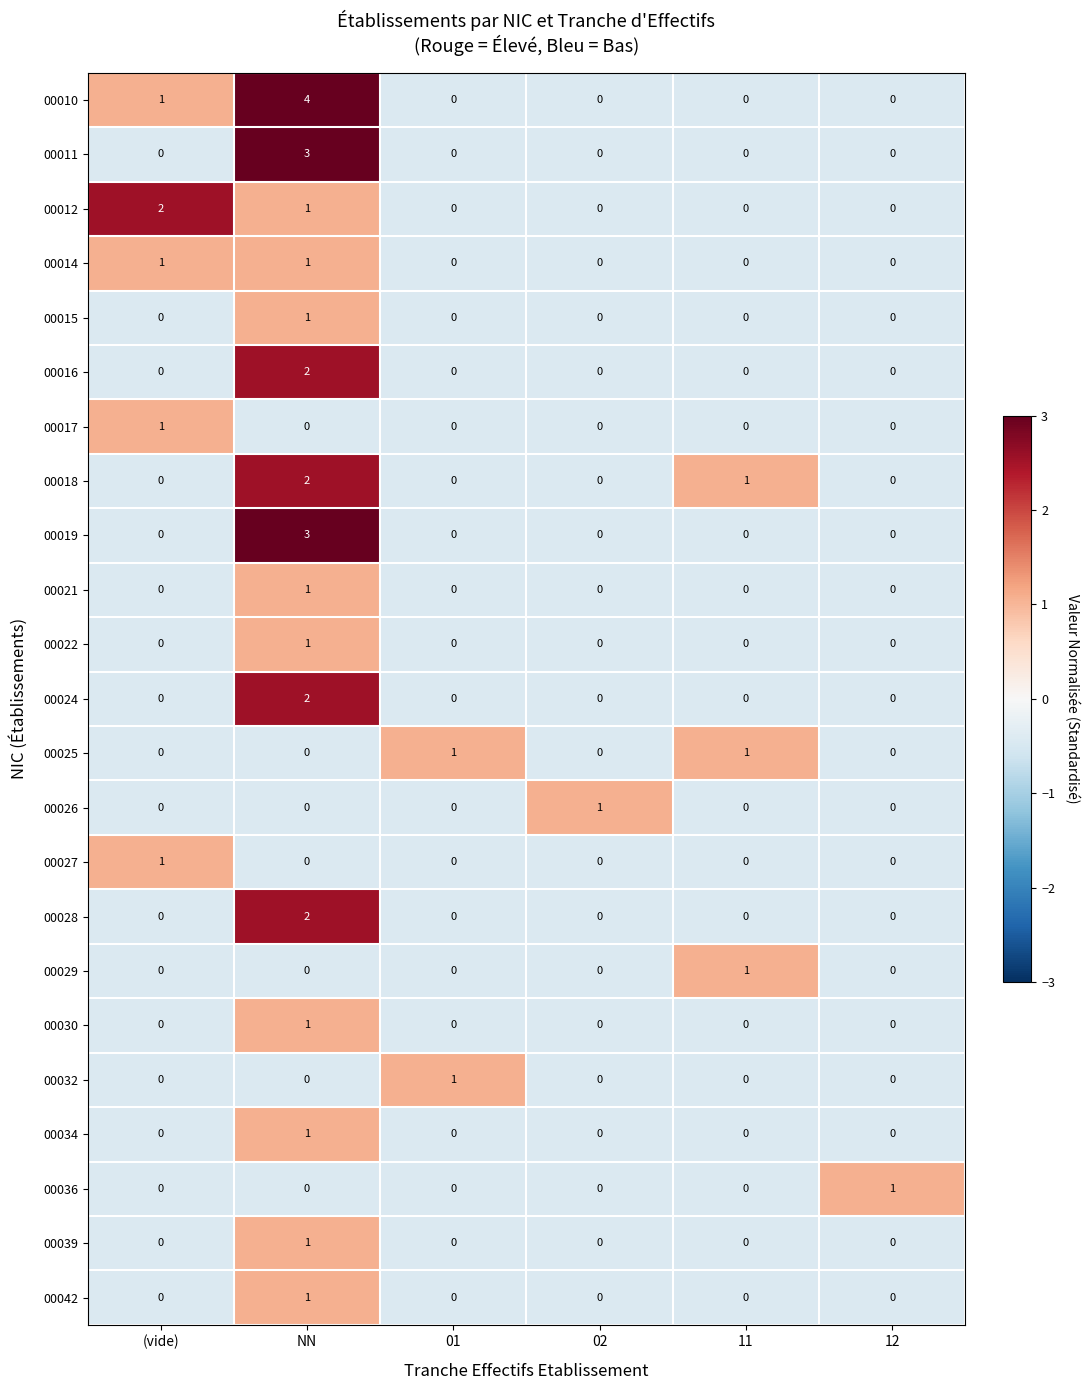

What is the greatest value displayed?

4